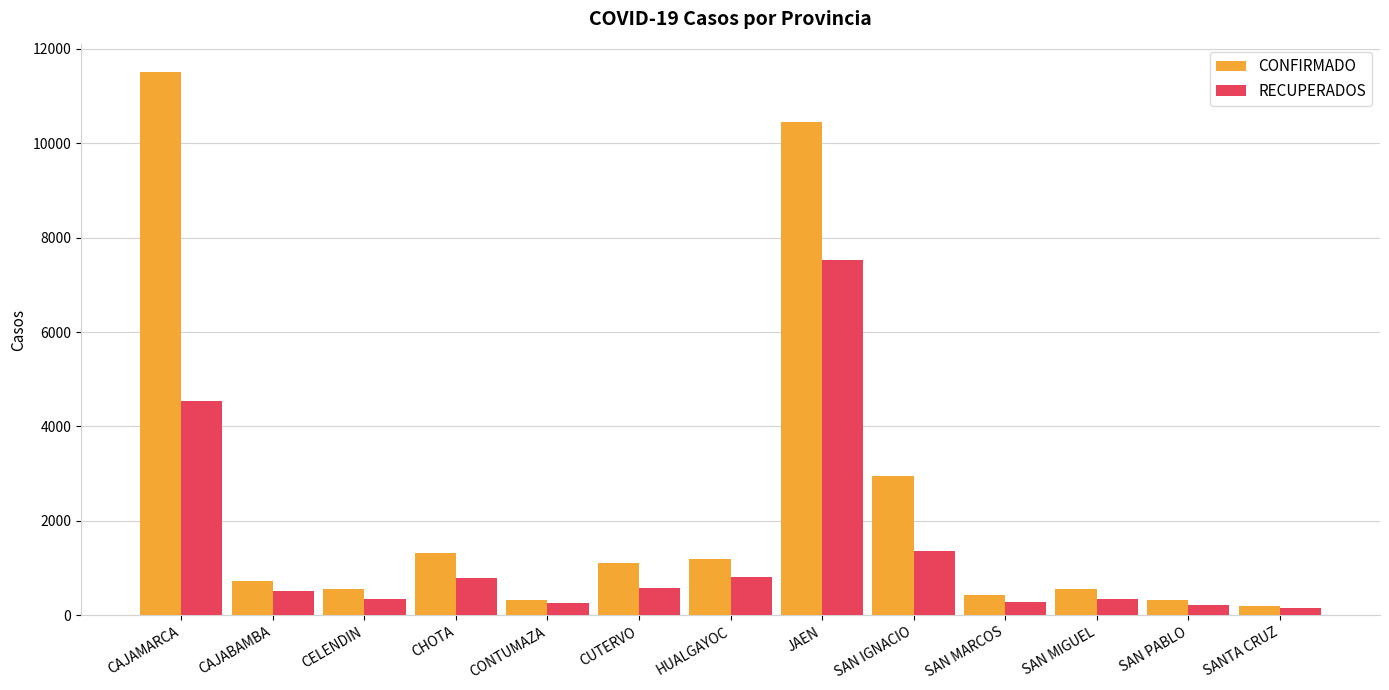

What is the difference between the highest and lowest values at HUALGAYOC?

381